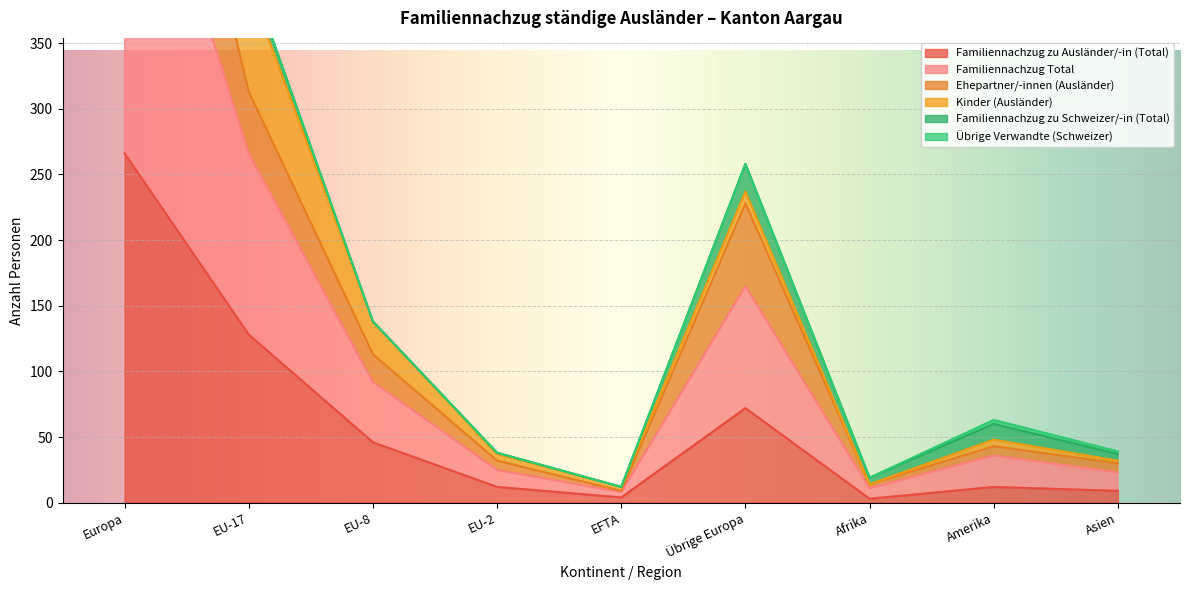

True or false: Familiennachzug Total has more than 2 points higher than both neighbors.

False